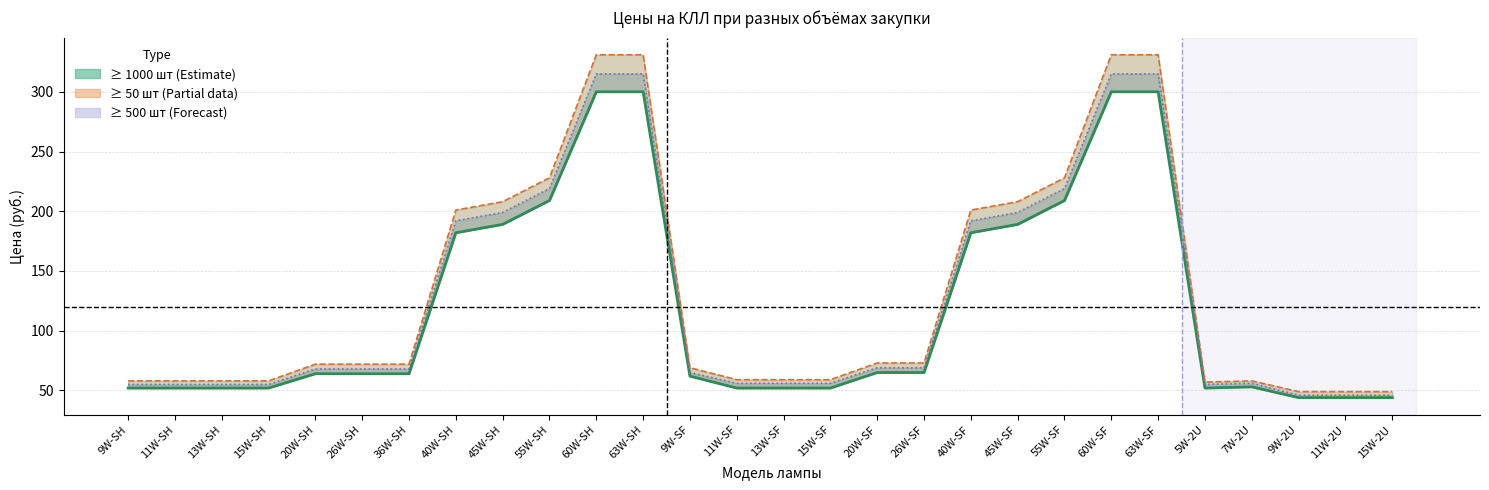

True or false: ≥ 1000 шт and ≥ 50 шт intersect in this chart.

False